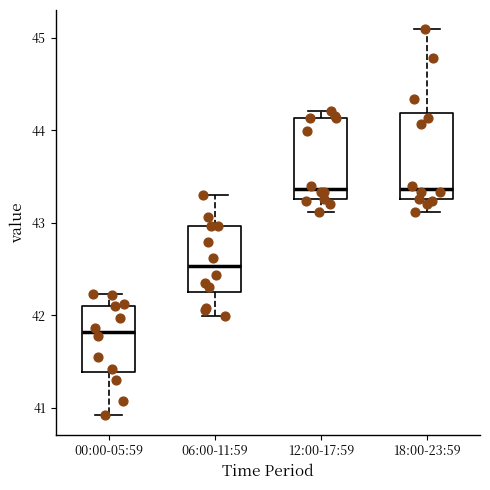

Where does the upper whisker of the box for 00:00-05:59 end on the y-axis? The values are not printed on the chart, so give them approximately, as read against the axis.

42.2